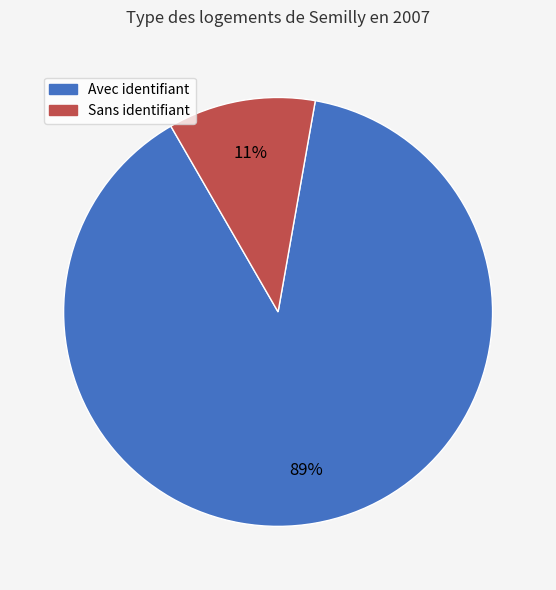

How many segments does this pie chart have?

2